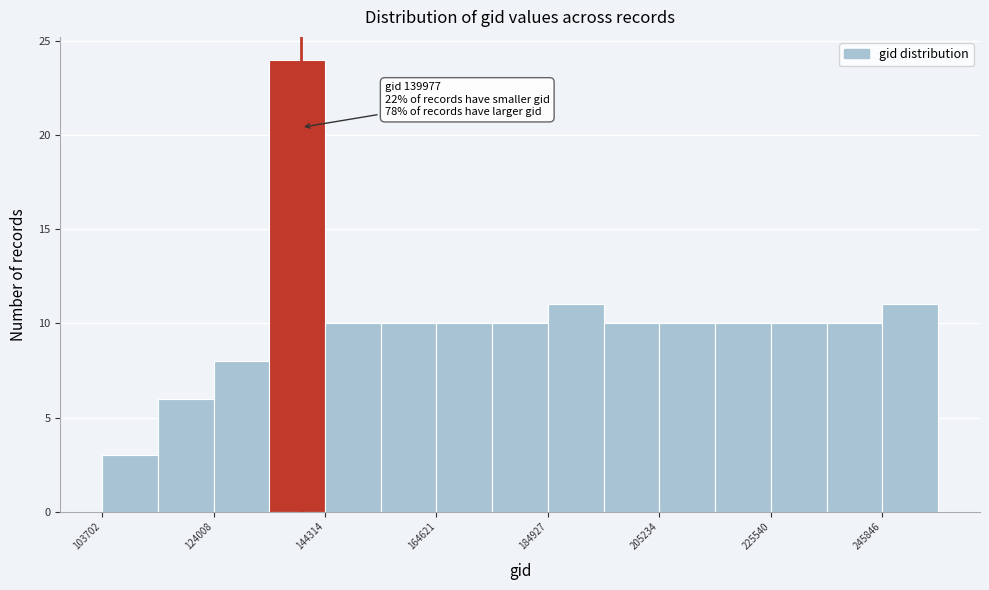

Around what value on the x-axis is the tallest bar? Give the approximate position of its centre, as read against the axis.

140000